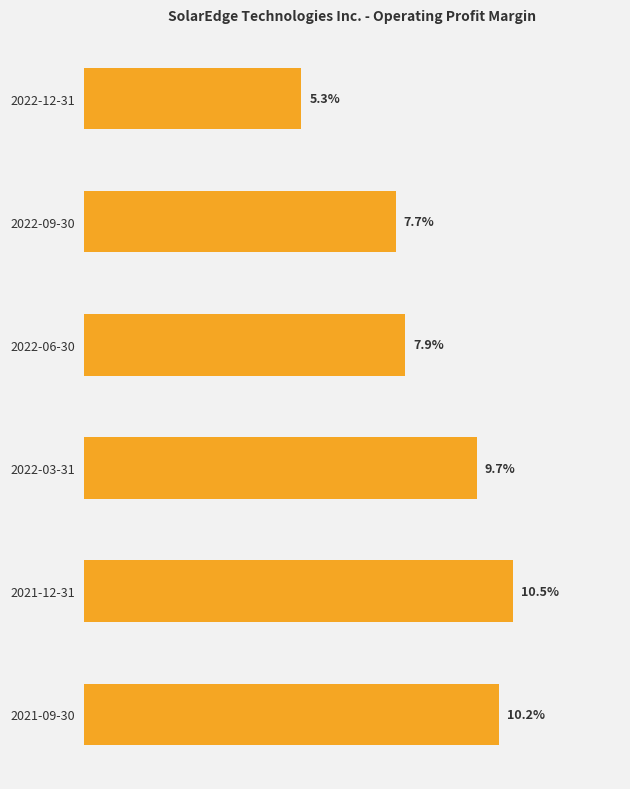

What is the label of the 3rd bar from the bottom?

2022-03-31